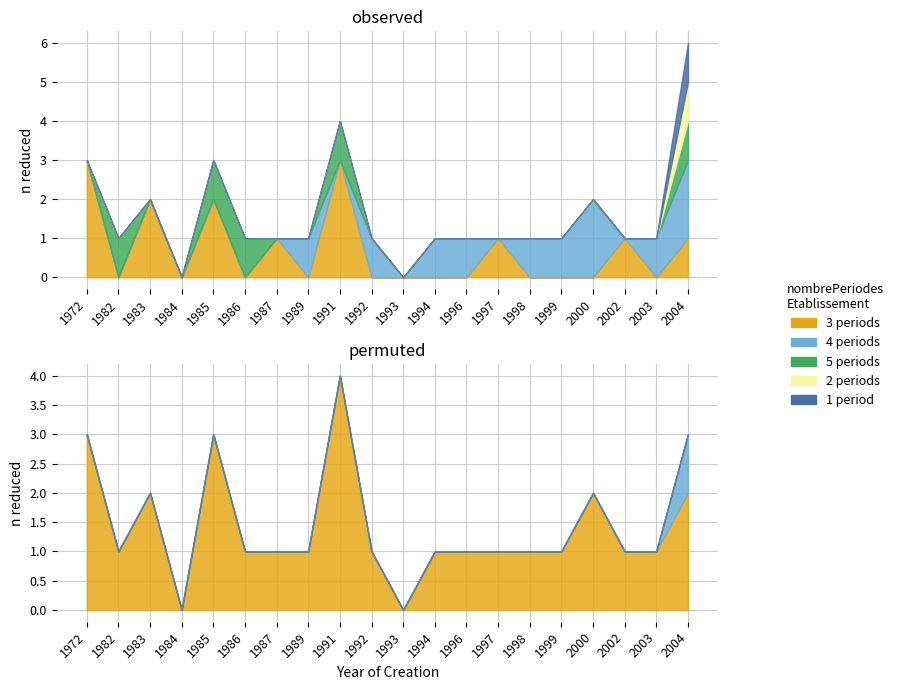

Rank the series by their maximum value, from lowest to highest.

nombrePeriodesEtablissement=1, nombrePeriodesEtablissement=2, nombrePeriodesEtablissement=5, nombrePeriodesEtablissement=4, nombrePeriodesEtablissement=3